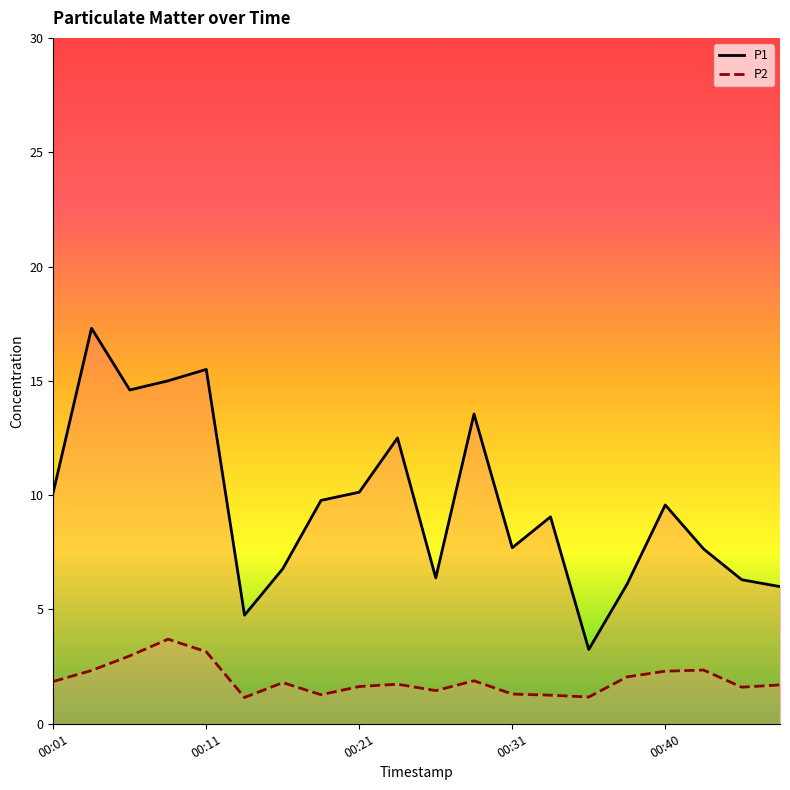

The P2 series shows 1.2 at 00:40. True or false?

False